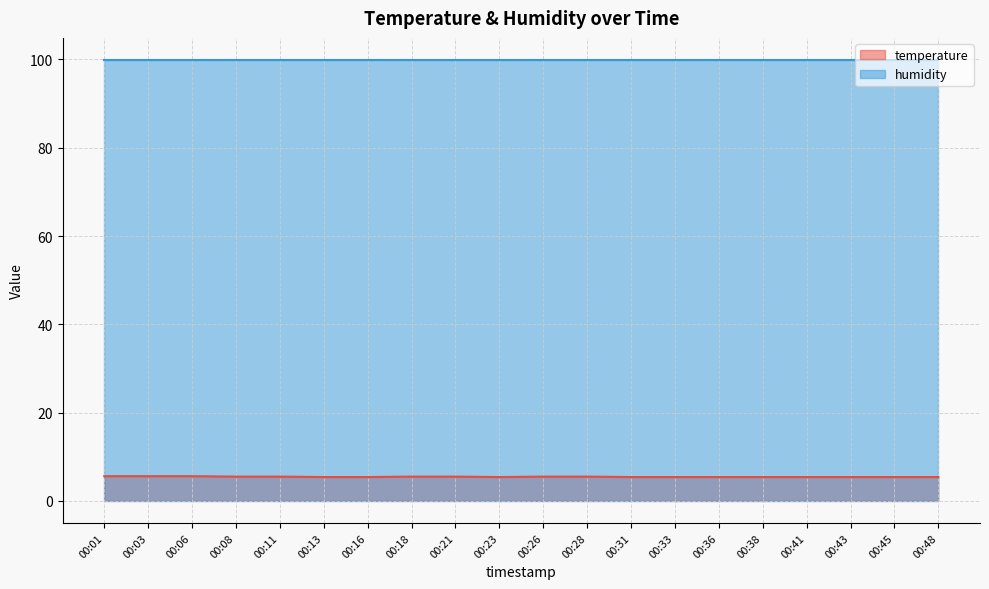

What is the sum of all values?

109.2